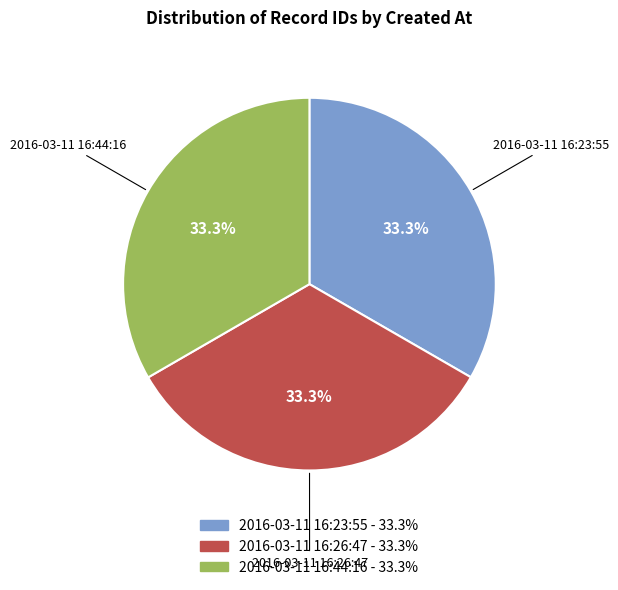

Does 2016-03-11 16:23:55 represent more than half of the total?

No